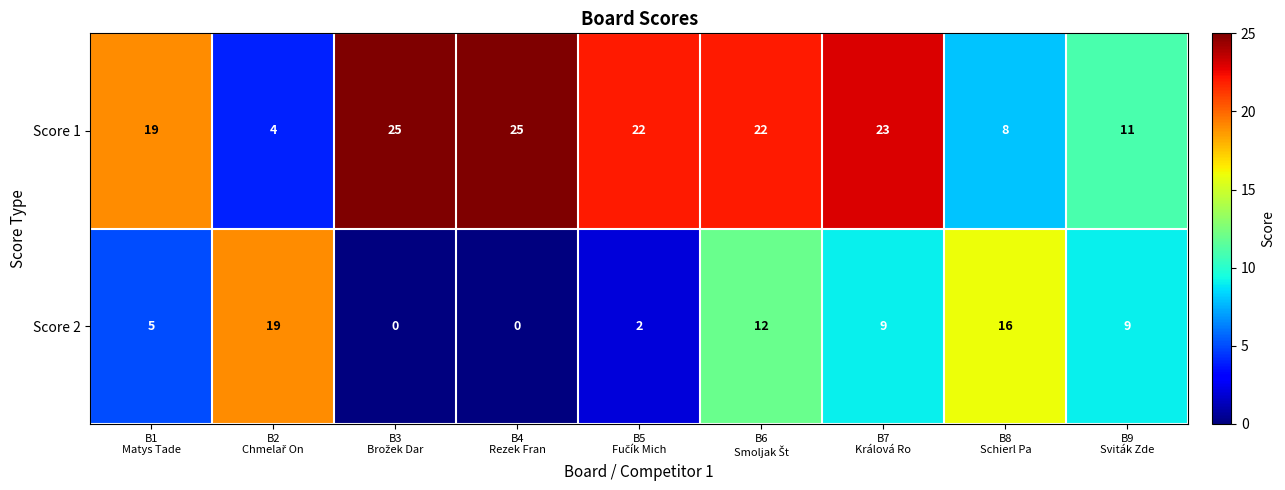

Which series has the largest range (max minus min)?

Score 1